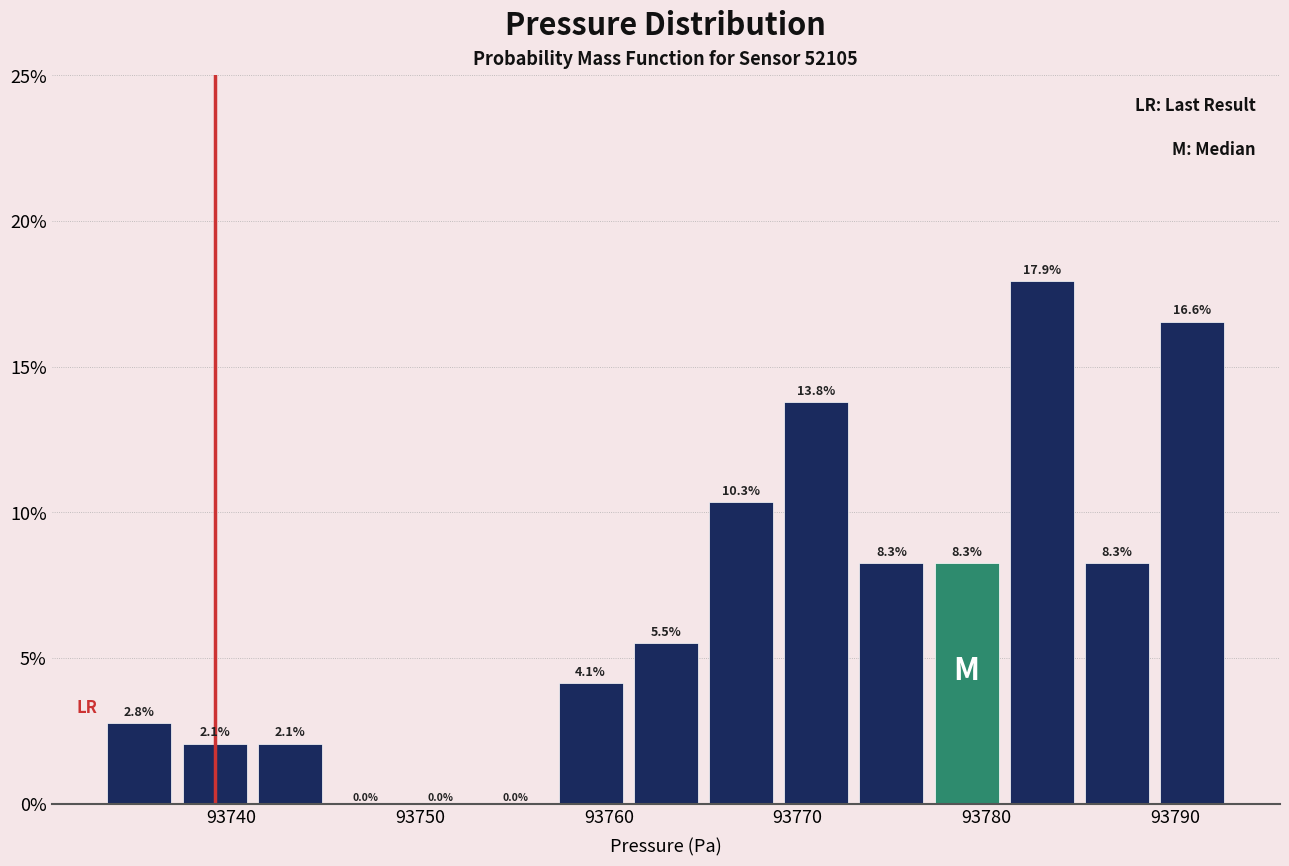

Read against the x-axis, roughly where is the centre of the tallest bar?

93783